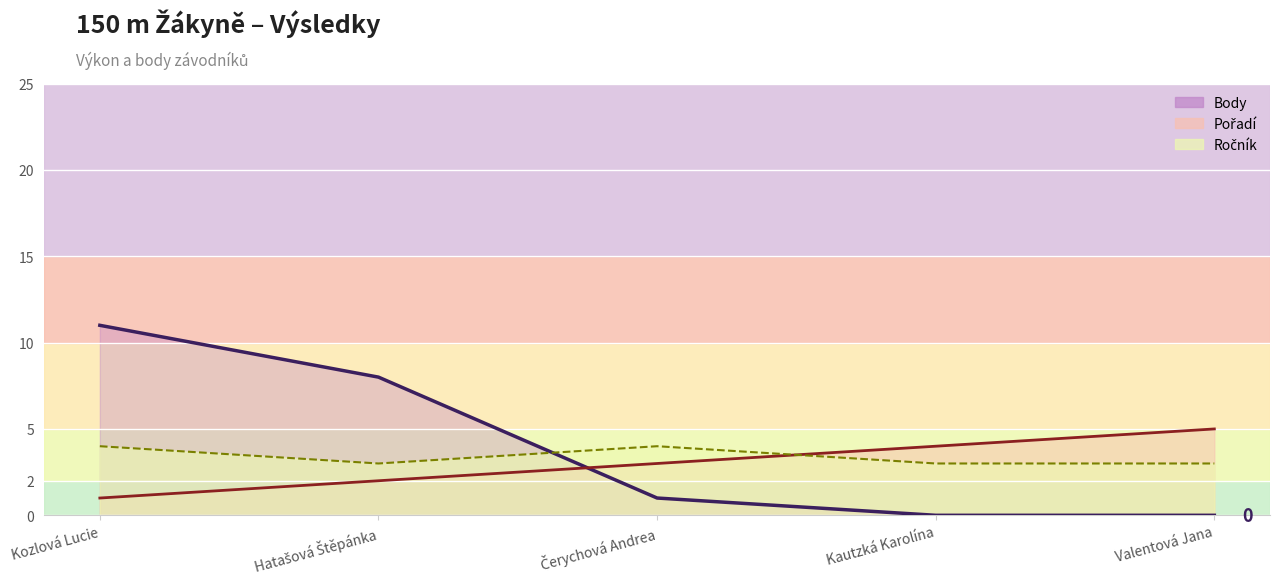

Reading left to right, extract all data points from this chart.

Body (line): 11	8	1	0	0
Pořadí (line): 1	2	3	4	5
Ročník (line): 4	3	4	3	3